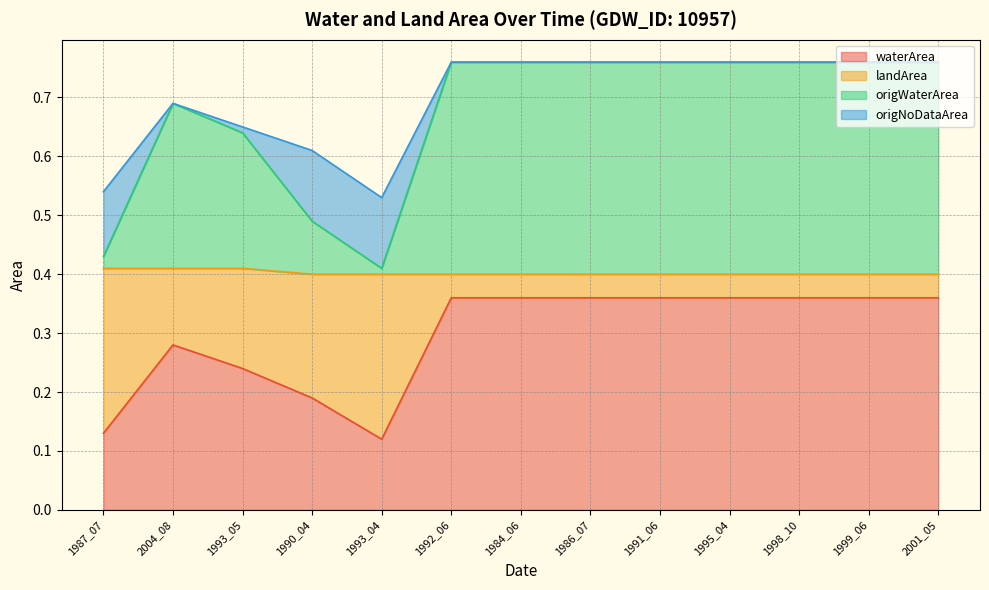

What position from the right is 1993_04?

9